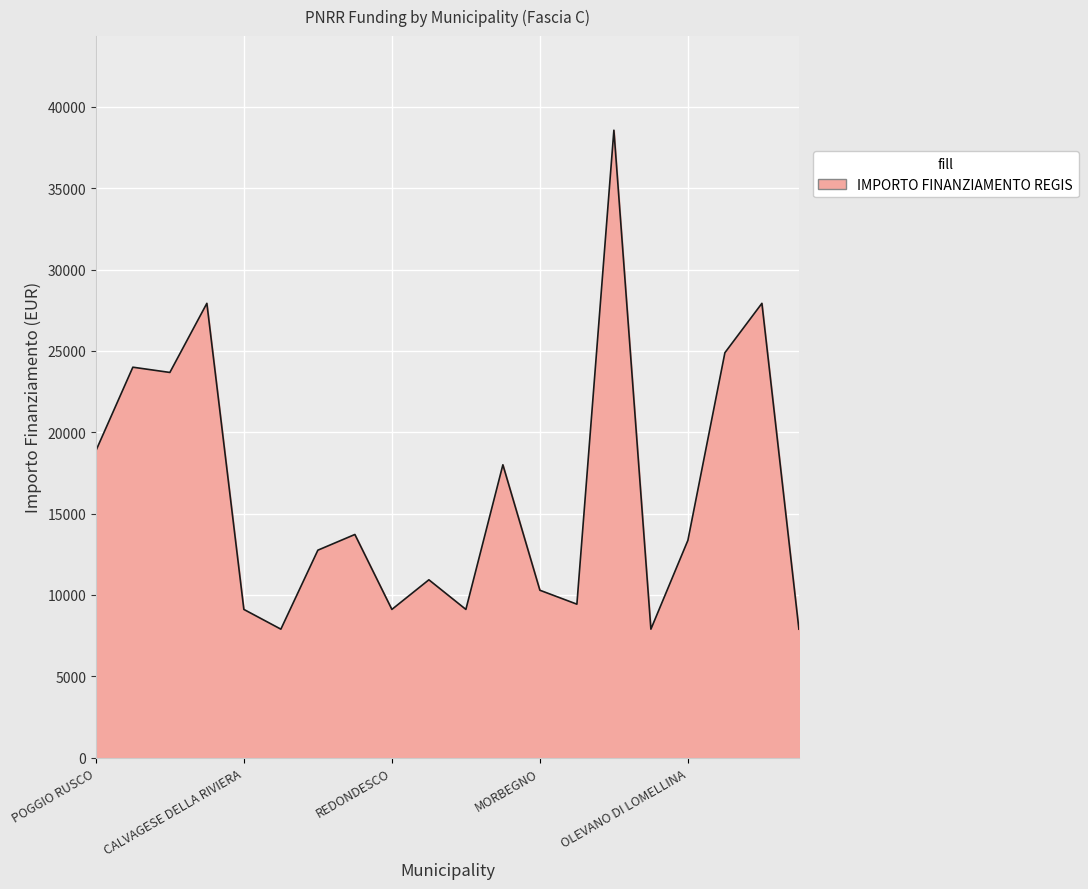

What is the difference between the maximum and minimum values?

30674